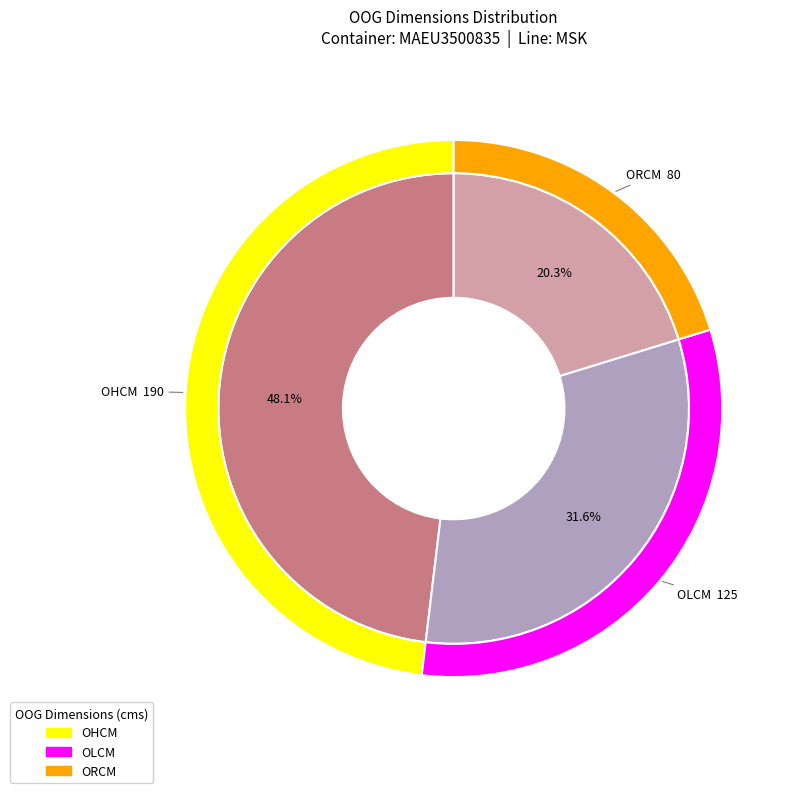

True or false: OHCM accounts for 36% of the total.

False